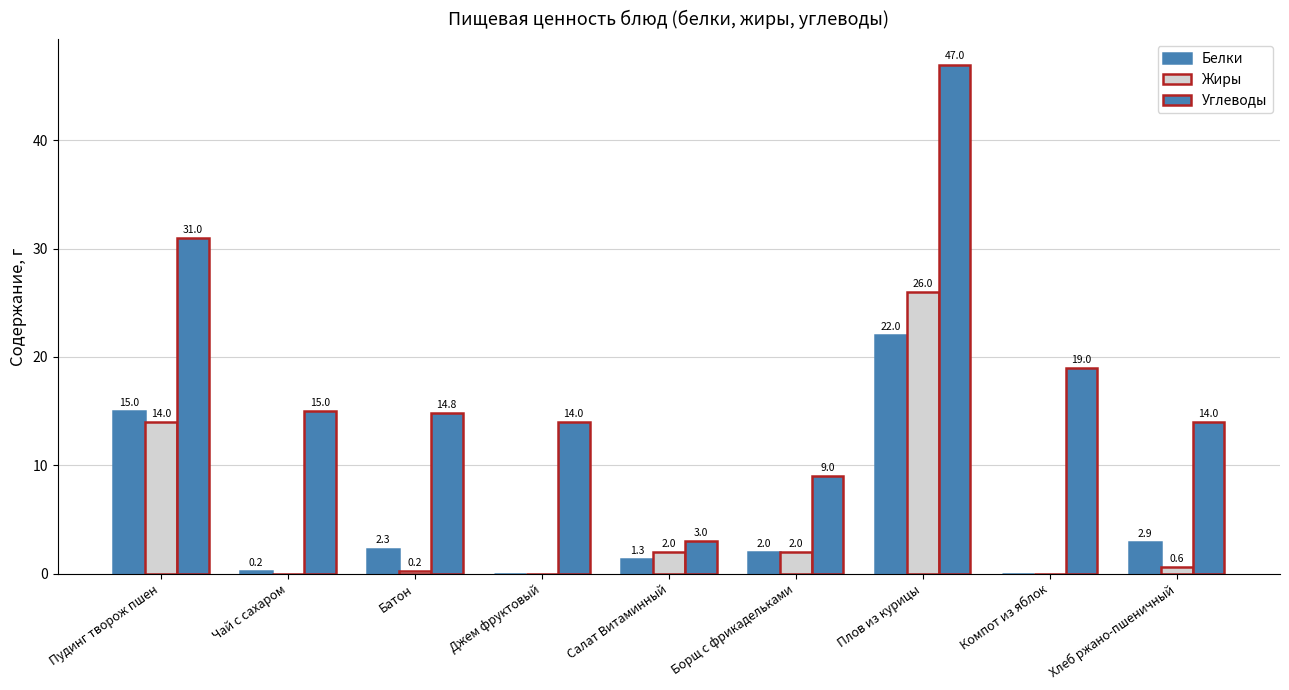

Rank the series by their maximum value, from lowest to highest.

Белки, Жиры, Углеводы